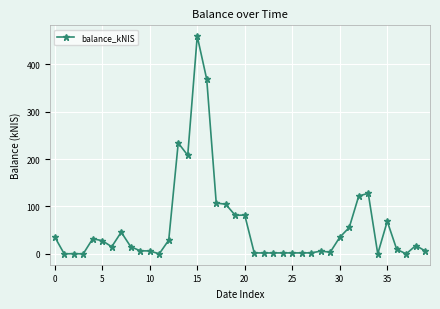

What is the sum of all values?

2322.4